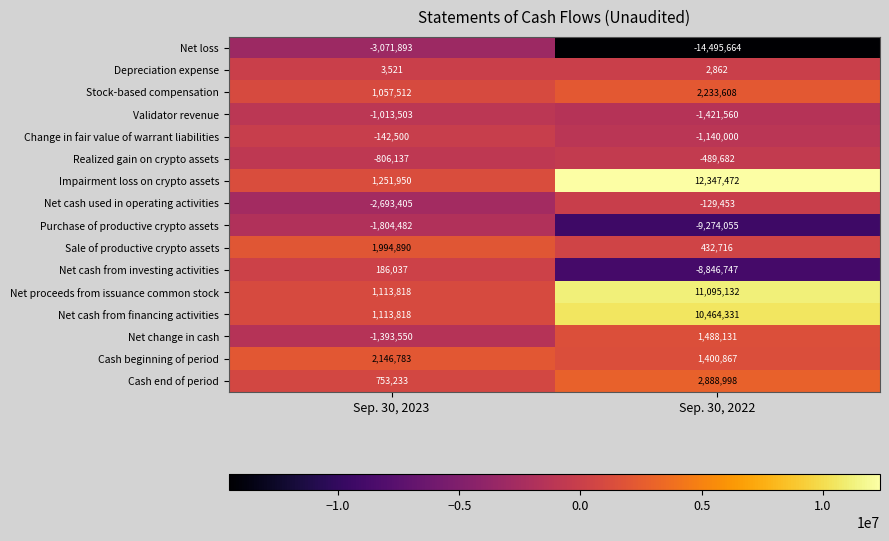

The Net cash from financing activities series shows 15413280 at Sep. 30, 2022. True or false?

False